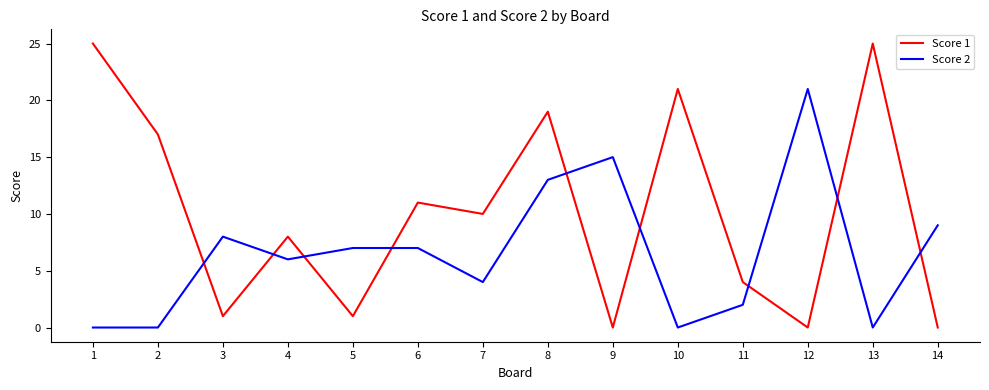

Reading left to right, list all the values displayed in this chart.

Score 1: 25	17	1	8	1	11	10	19	0	21	4	0	25	0
Score 2: 0	0	8	6	7	7	4	13	15	0	2	21	0	9